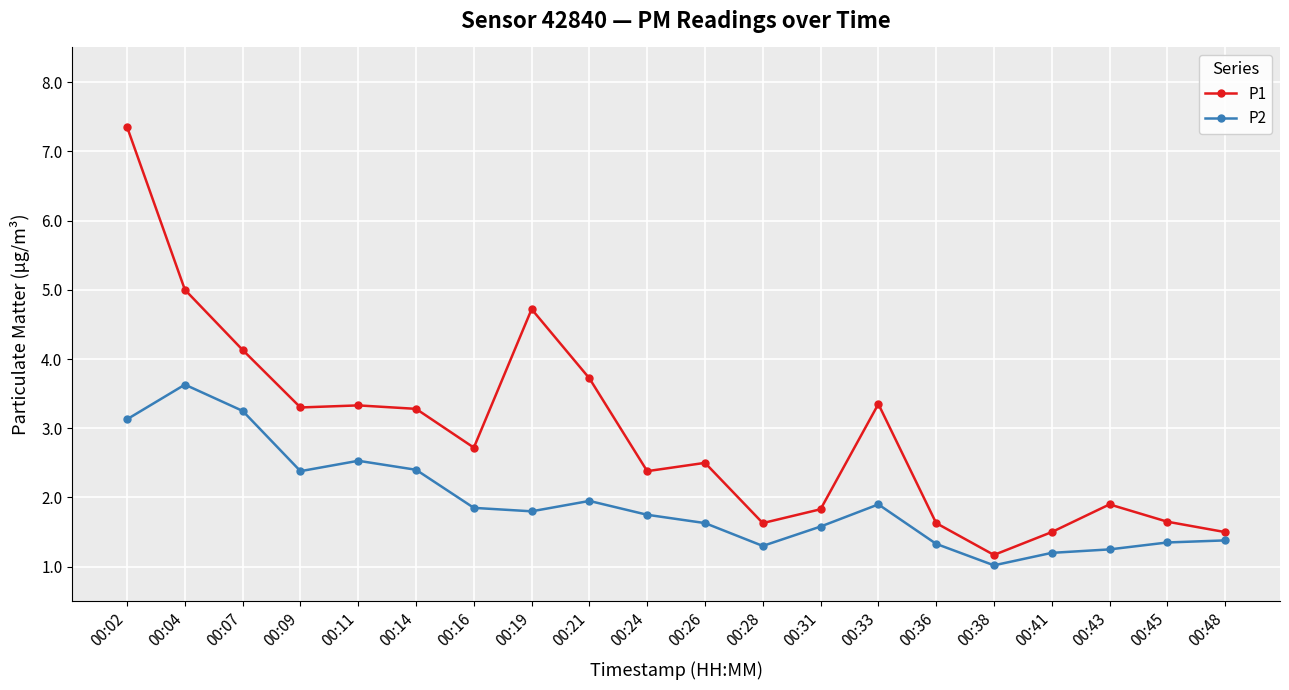

What is the value of the P2 point at the 17th from the left?

1.2